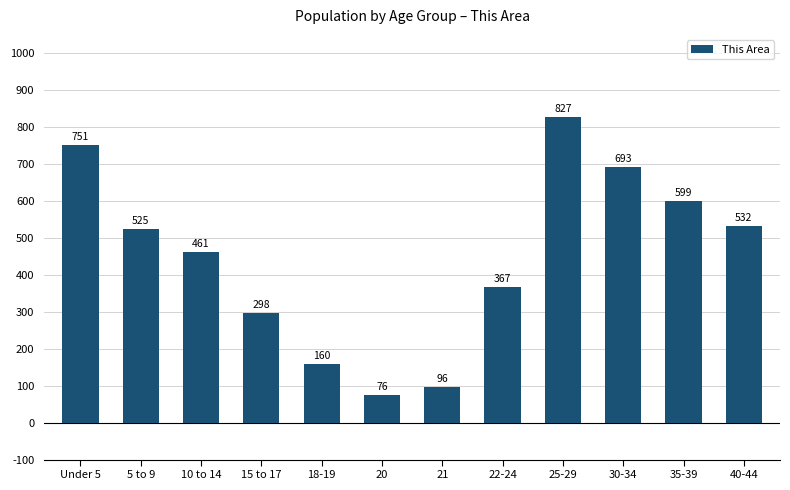

List the labels in order of value, largest first.

25-29, Under 5, 30-34, 35-39, 40-44, 5 to 9, 10 to 14, 22-24, 15 to 17, 18-19, 21, 20